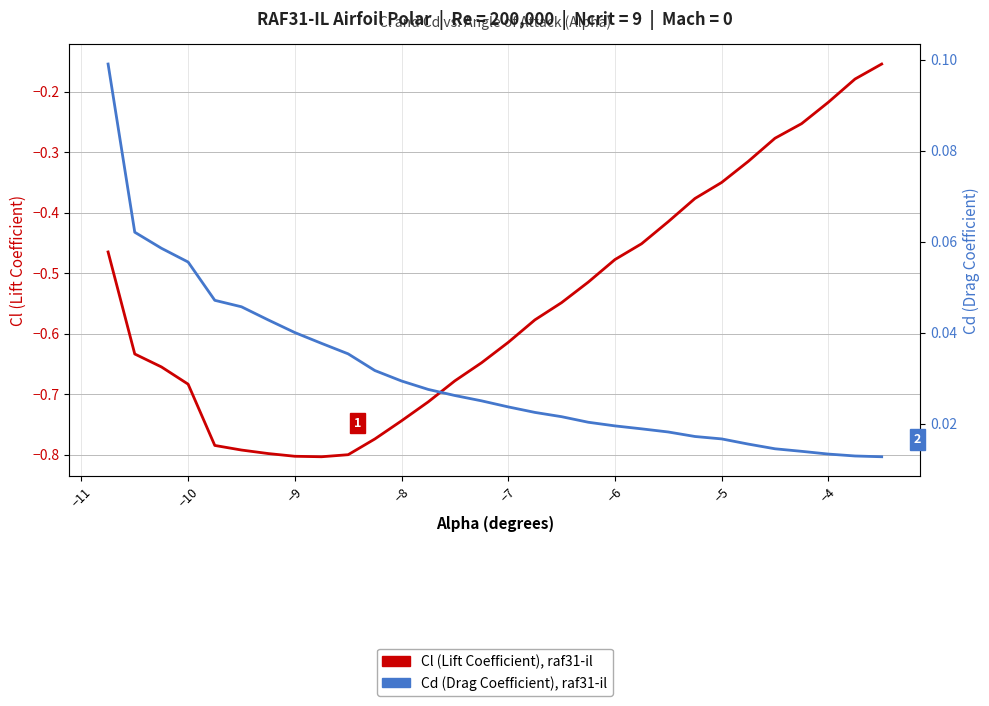

What is the sum of all Cl (Lift Coefficient) values?

-16.5